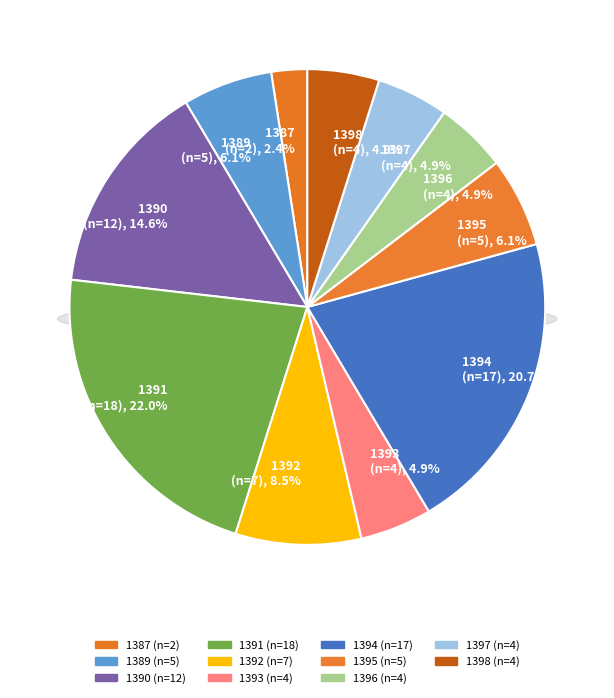

Which has a higher value, 1397 or 1393?

1397